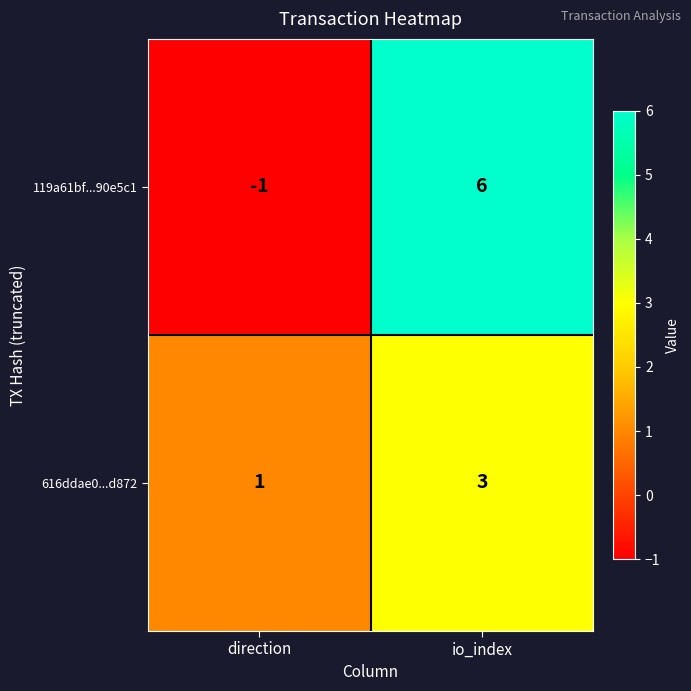

Count the number of data series in this chart.

2